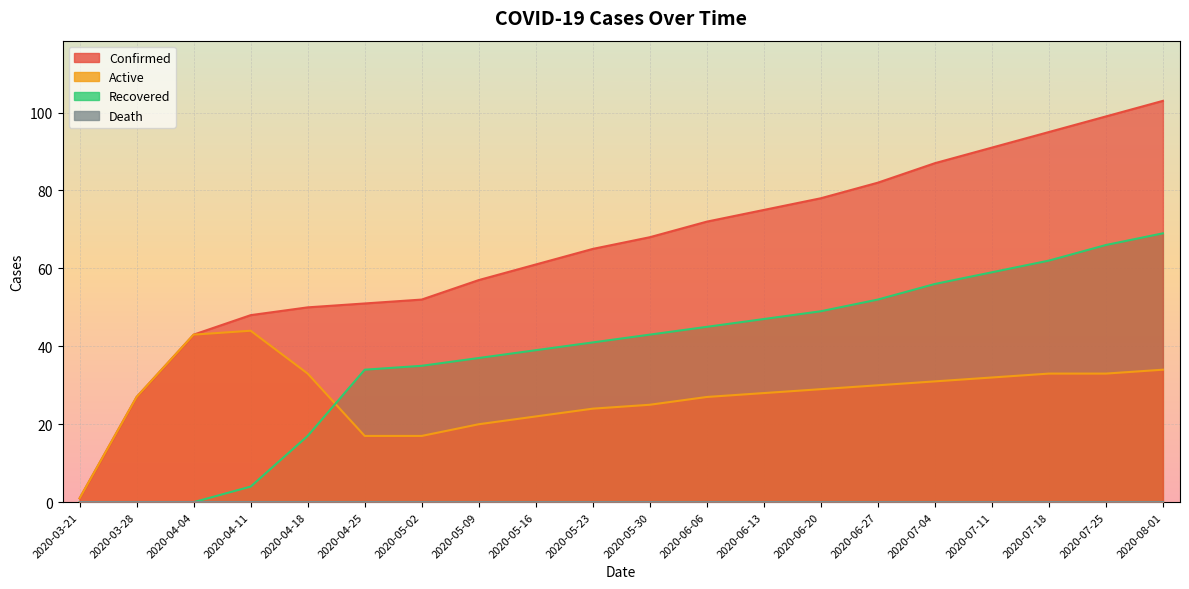

Reading right to left, list all the values displayed in this chart.

Confirmed: 2020-08-01=103	2020-07-25=99	2020-07-18=95	2020-07-11=91	2020-07-04=87	2020-06-27=82	2020-06-20=78	2020-06-13=75	2020-06-06=72	2020-05-30=68	2020-05-23=65	2020-05-16=61	2020-05-09=57	2020-05-02=52	2020-04-25=51	2020-04-18=50	2020-04-11=48	2020-04-04=43	2020-03-28=27	2020-03-21=1
Active: 2020-08-01=34	2020-07-25=33	2020-07-18=33	2020-07-11=32	2020-07-04=31	2020-06-27=30	2020-06-20=29	2020-06-13=28	2020-06-06=27	2020-05-30=25	2020-05-23=24	2020-05-16=22	2020-05-09=20	2020-05-02=17	2020-04-25=17	2020-04-18=33	2020-04-11=44	2020-04-04=43	2020-03-28=27	2020-03-21=1
Recovered: 2020-08-01=69	2020-07-25=66	2020-07-18=62	2020-07-11=59	2020-07-04=56	2020-06-27=52	2020-06-20=49	2020-06-13=47	2020-06-06=45	2020-05-30=43	2020-05-23=41	2020-05-16=39	2020-05-09=37	2020-05-02=35	2020-04-25=34	2020-04-18=17	2020-04-11=4	2020-04-04=0	2020-03-28=0	2020-03-21=0